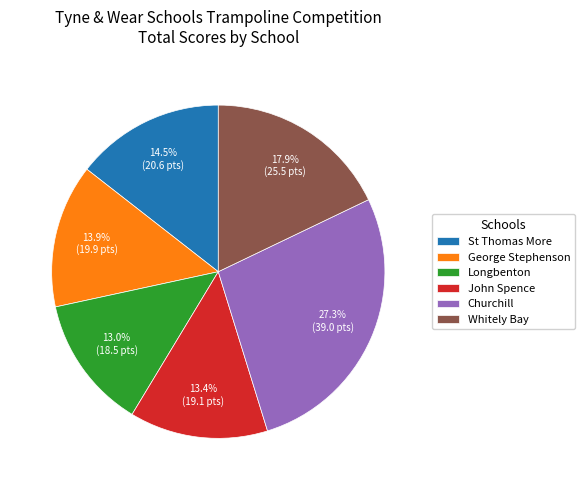

Approximately how many times larger is the value at Churchill compared to John Spence?

2.0